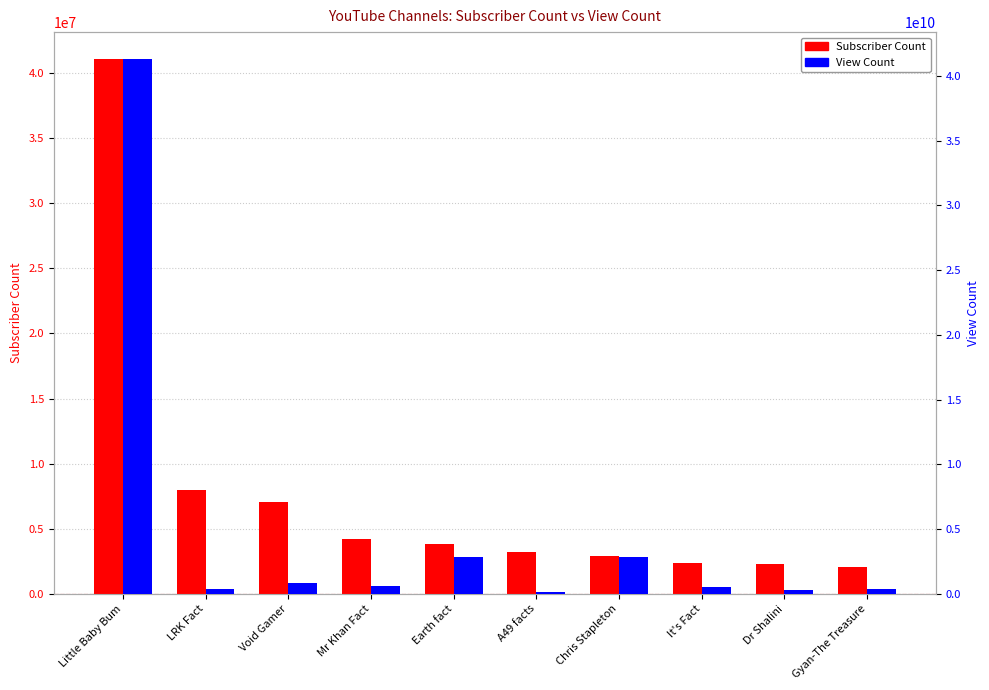

What is the sum of the View Count values at Gyan-The Treasure and Dr Shalini?

628577177